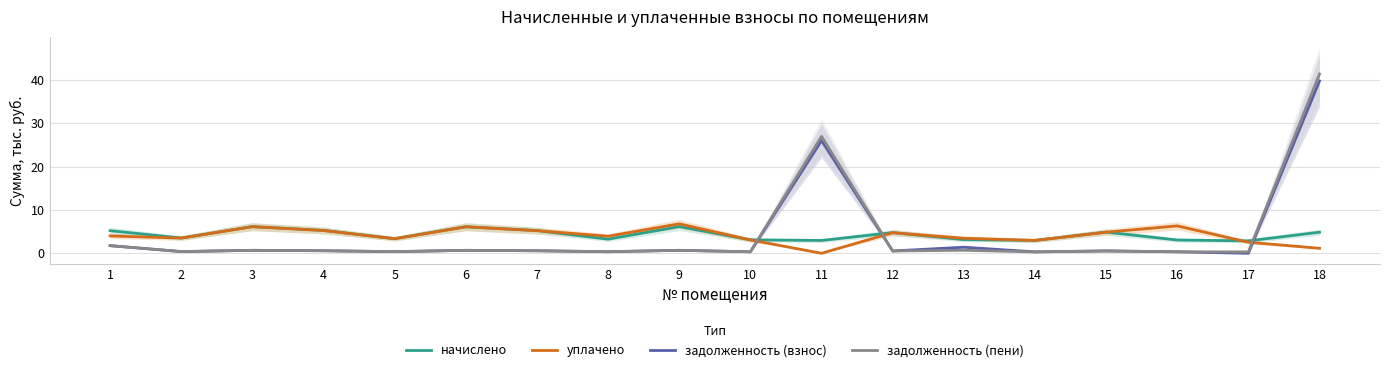

What is the value of the уплачено point at the 5th from the left?

3.4